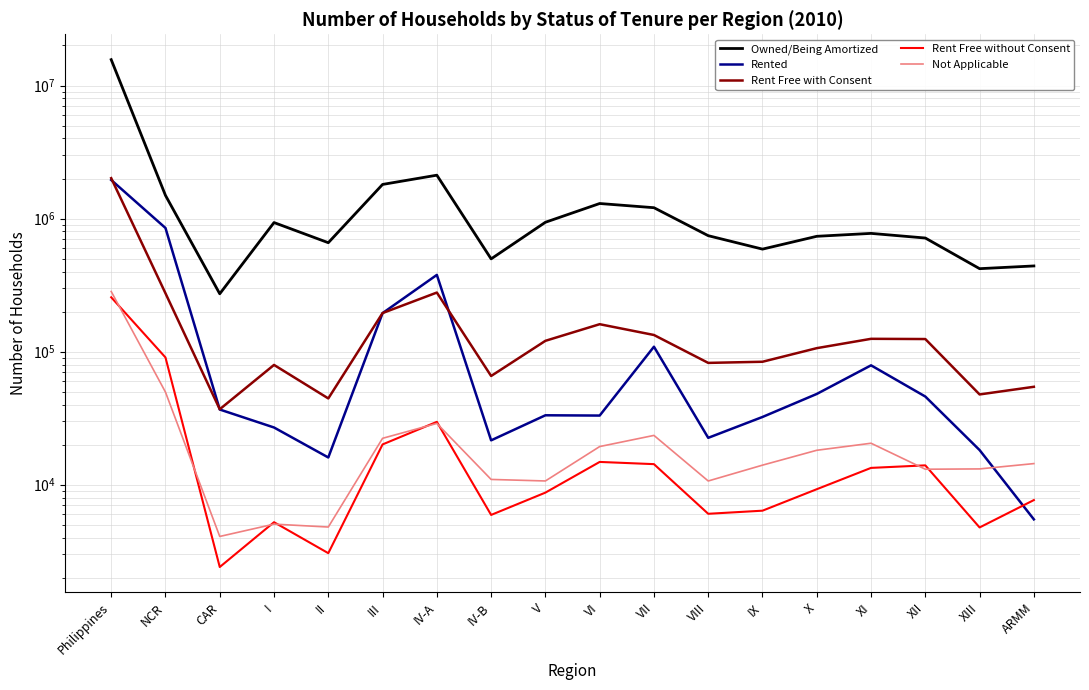

At which category is the sum across all series the highest?

Philippines